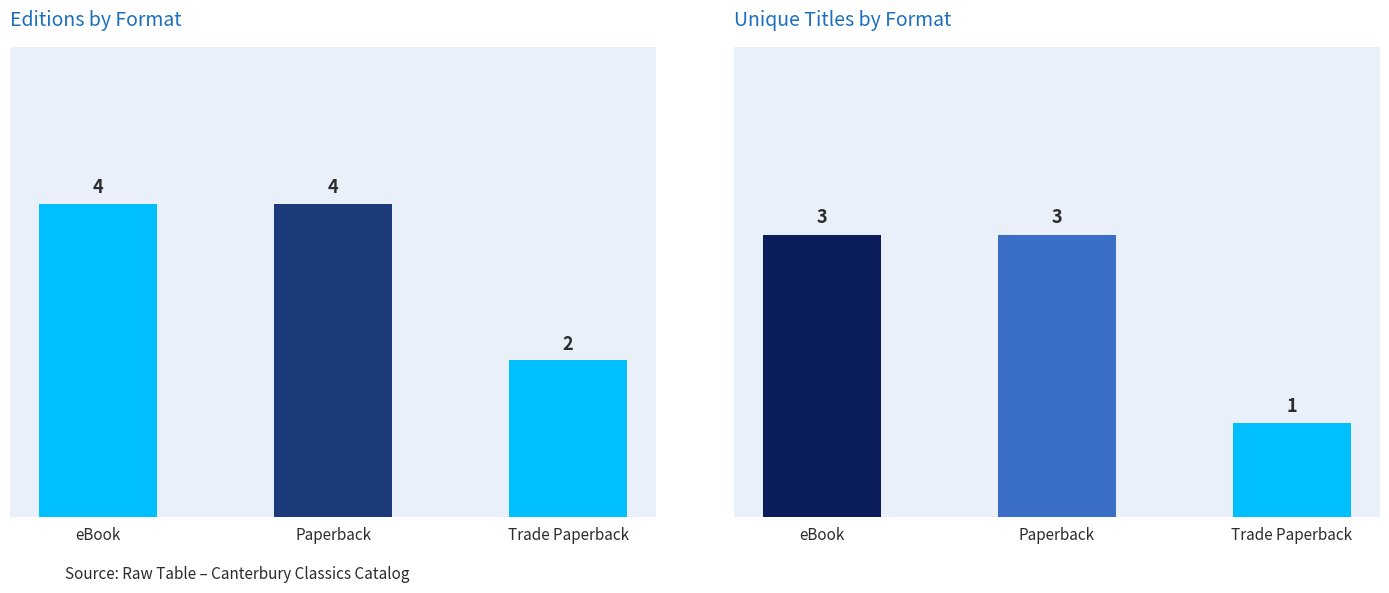

Which category has the highest value across all series?

eBook